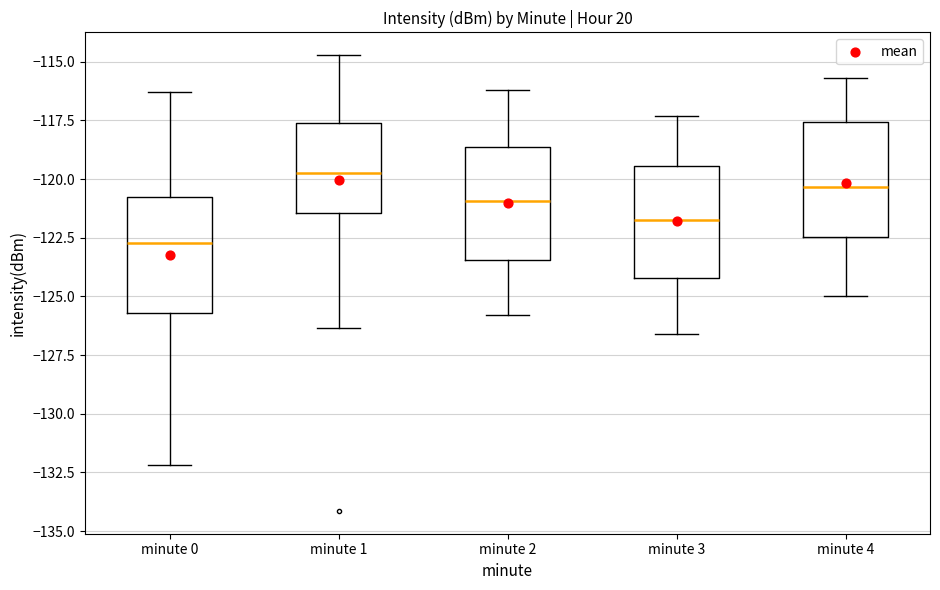

Where is the lower edge of the box for minute 2 on the y-axis? The values are not printed on the chart, so give them approximately, as read against the axis.

-123.5